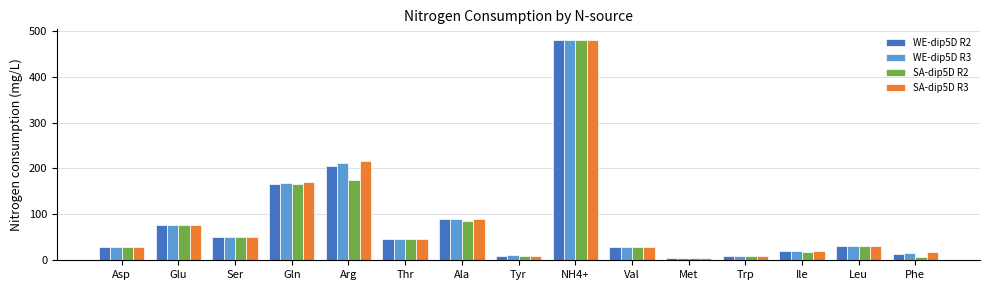

At which category is the sum across all series the highest?

NH4+